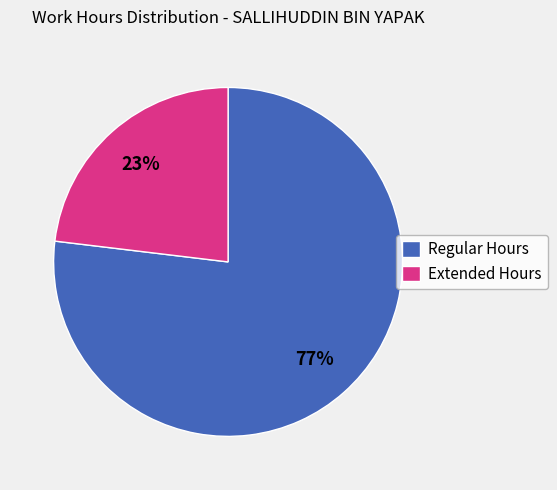

Between Extended Hours and Regular Hours, which is larger?

Regular Hours